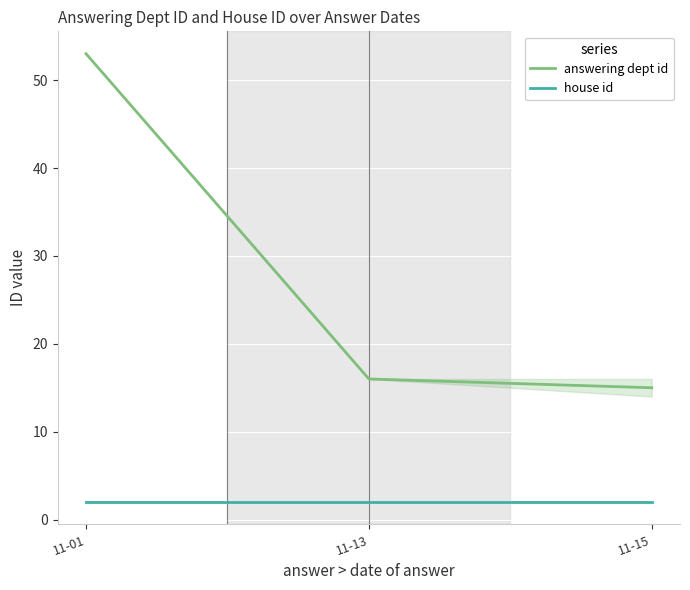

What is the value of the answering dept id point at the 2nd from the left?

16